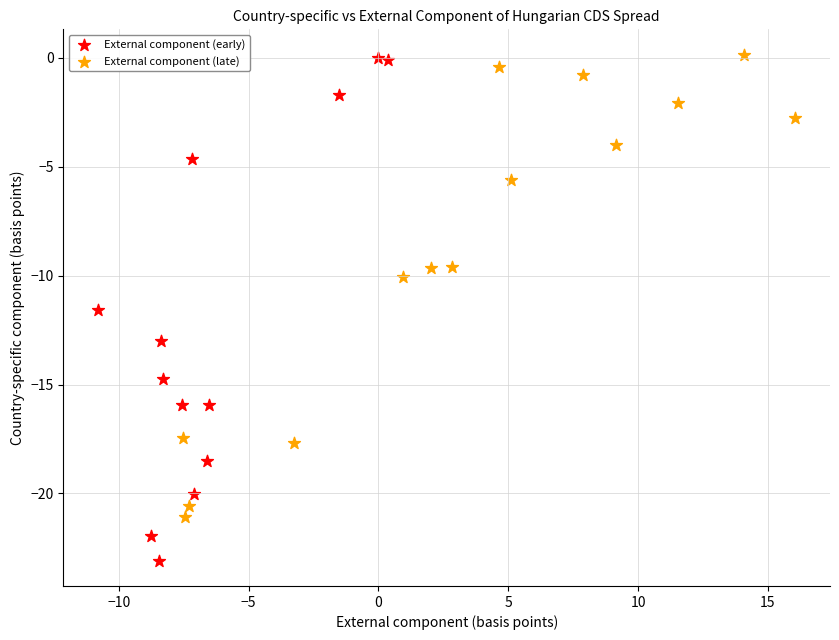

Which series contains the lowest Y value?

External component (early)